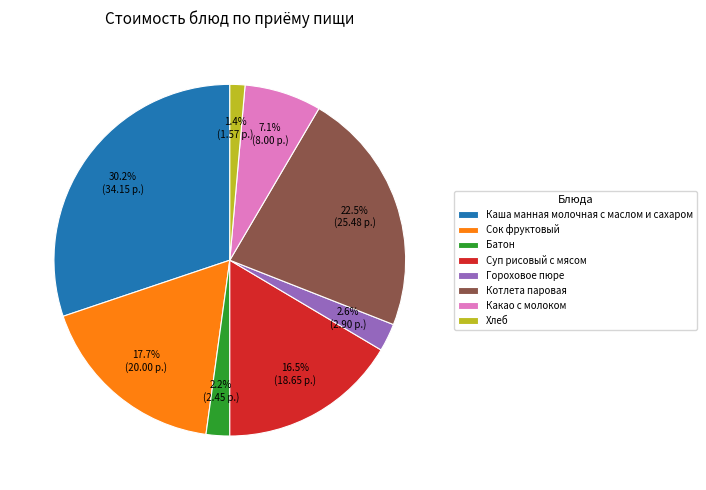

What percentage is the Батон slice, to the nearest percent?

2%